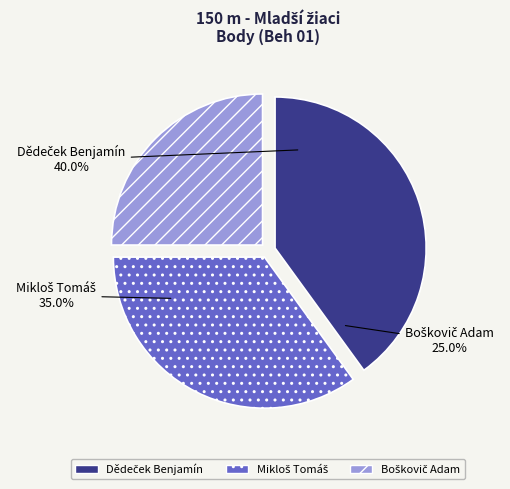

What is the largest slice in the pie chart?

Dědeček Benjamín